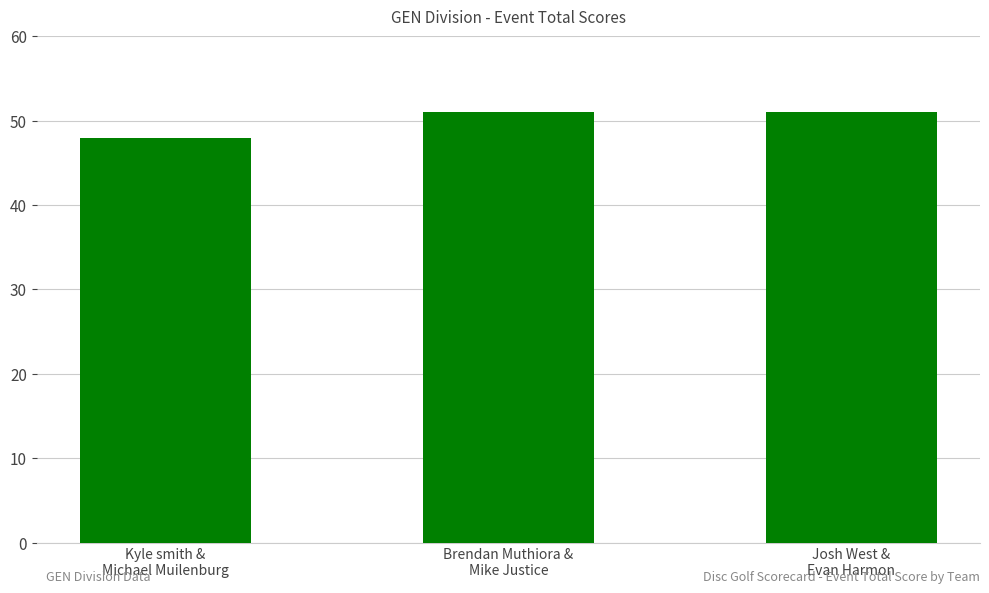

Read the value at Josh West &
Evan Harmon.

51